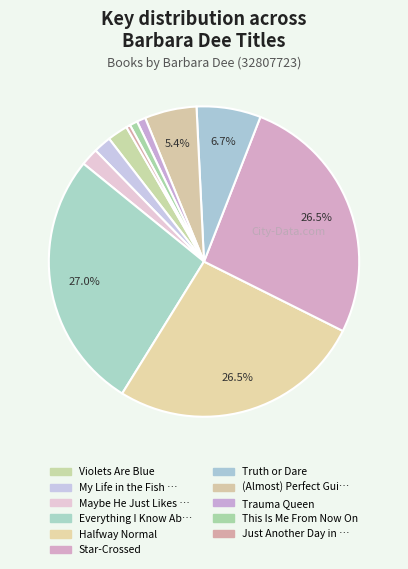

Which slice is the smallest?

Just Another Day in My Insanely Real Life